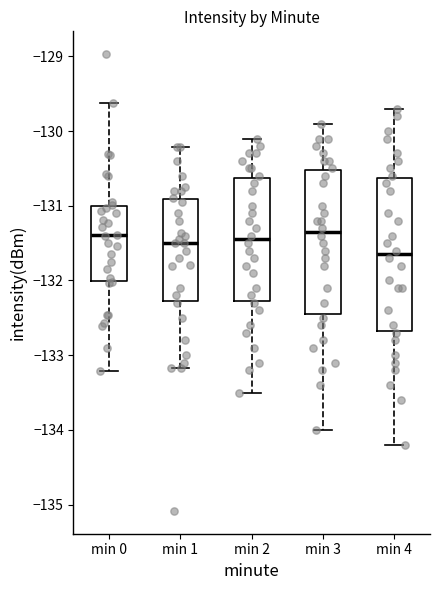

Reading left to right, read every box against the y-axis: the position of its median line, the range the box covers, and the ends of its whiskers. The values are not printed on the chart, so give them approximately, as read against the axis.

min 0: median -131.4, box -132.0 to -131.0, whiskers -133.2 to -129.6
min 1: median -131.5, box -132.3 to -130.9, whiskers -133.2 to -130.2
min 2: median -131.4, box -132.3 to -130.6, whiskers -133.5 to -130.1
min 3: median -131.3, box -132.4 to -130.5, whiskers -134.0 to -129.9
min 4: median -131.6, box -132.7 to -130.6, whiskers -134.2 to -129.7